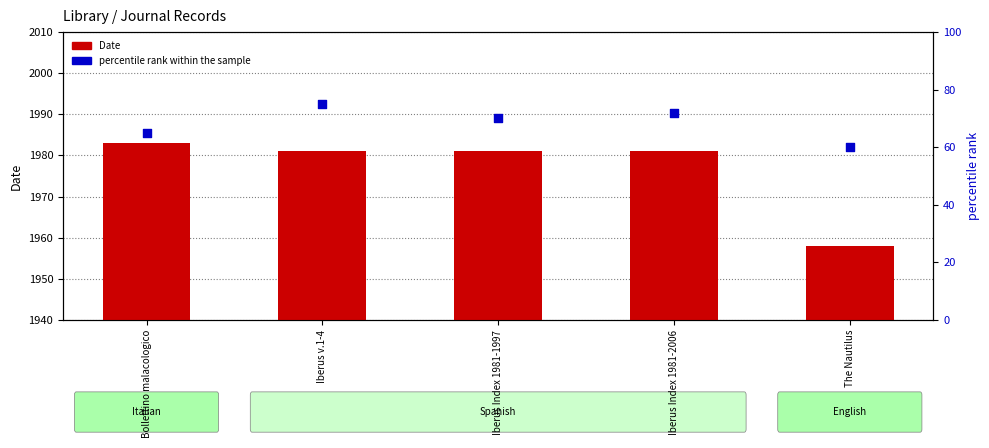

Is the value of Date at Iberus Index 1981-2006 greater than the value of percentile rank within the sample at The Nautilus?

Yes